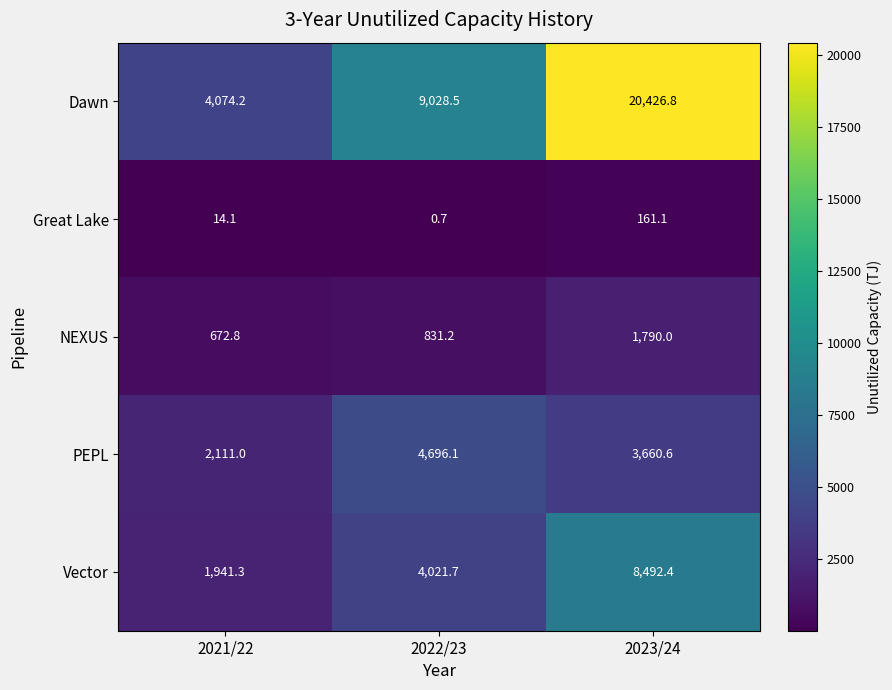

Which has a higher value, 2023/24 or 2021/22?

2023/24